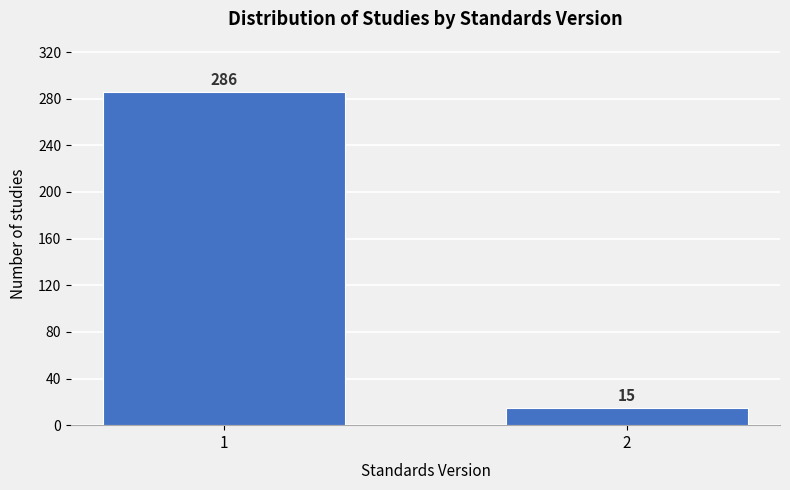

Reading left to right, what are all the values shown in this chart?

1=286	2=15